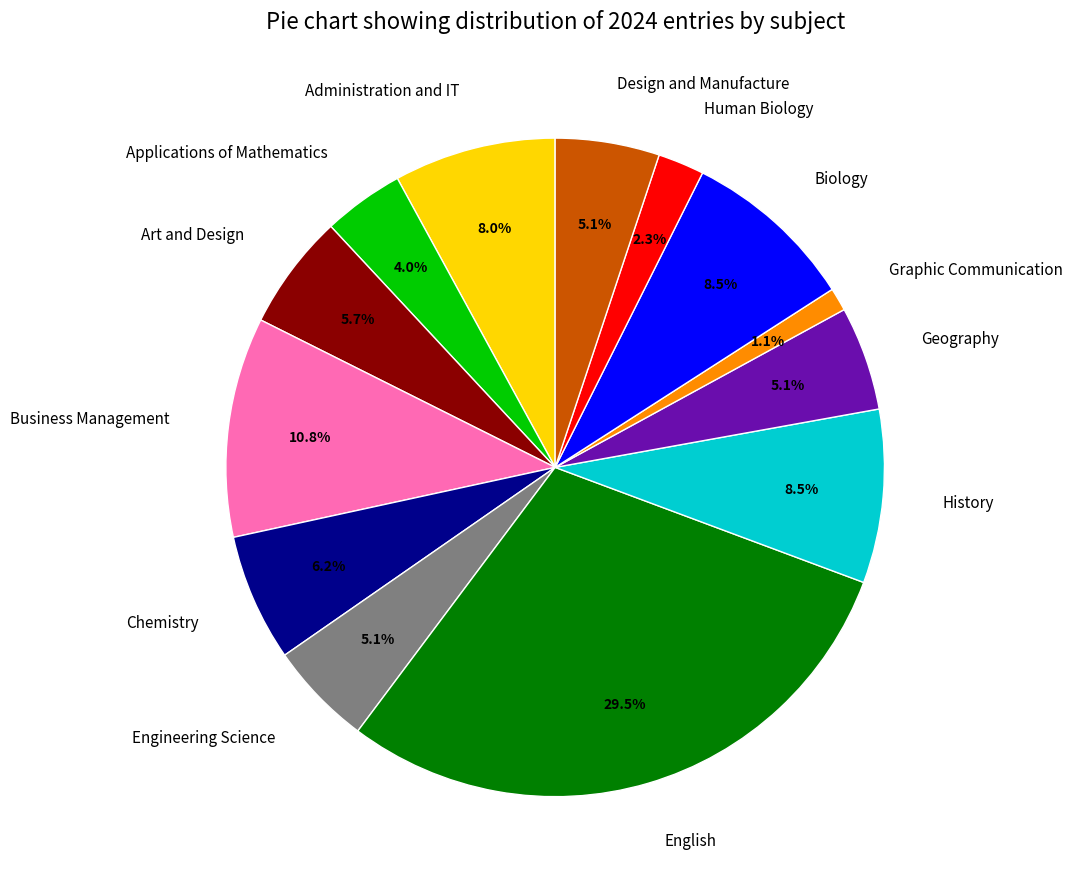

What is the largest slice in the pie chart?

English